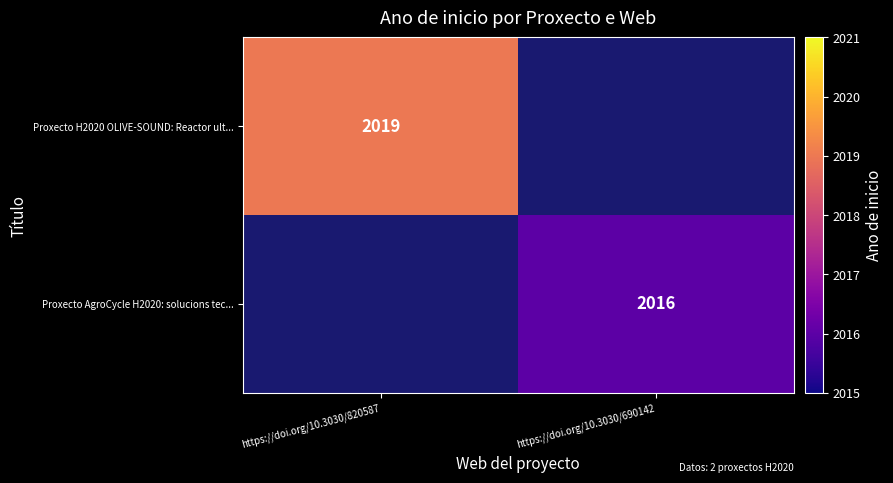

Is it true that Proxecto AgroCycle H2020: solucions tec... equals 605 at https://doi.org/10.3030/690142?

False